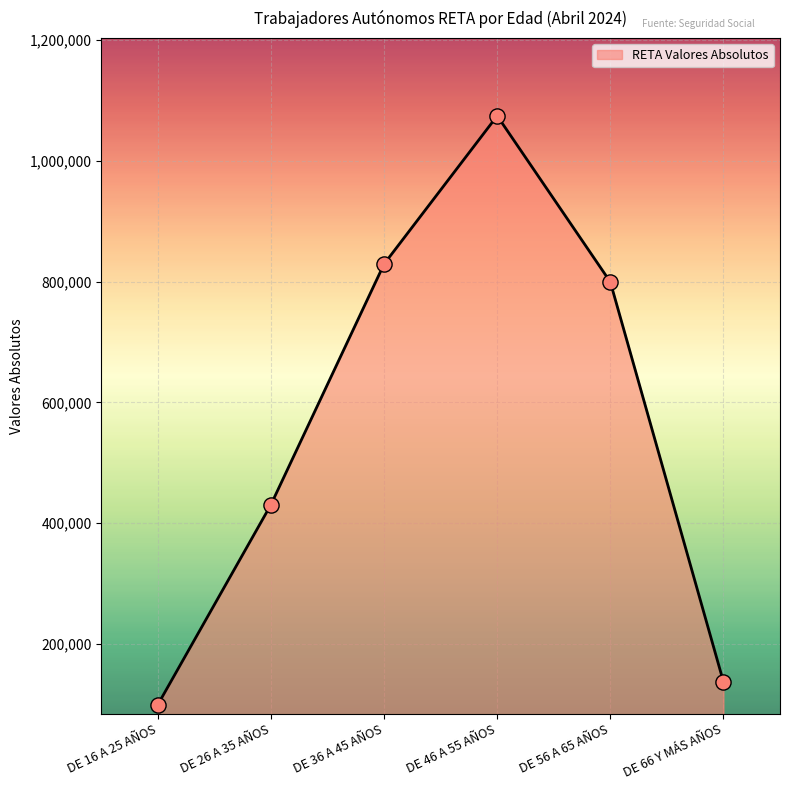

What is the change in value from DE 26 A 35 AÑOS to DE 46 A 55 AÑOS?

+643369